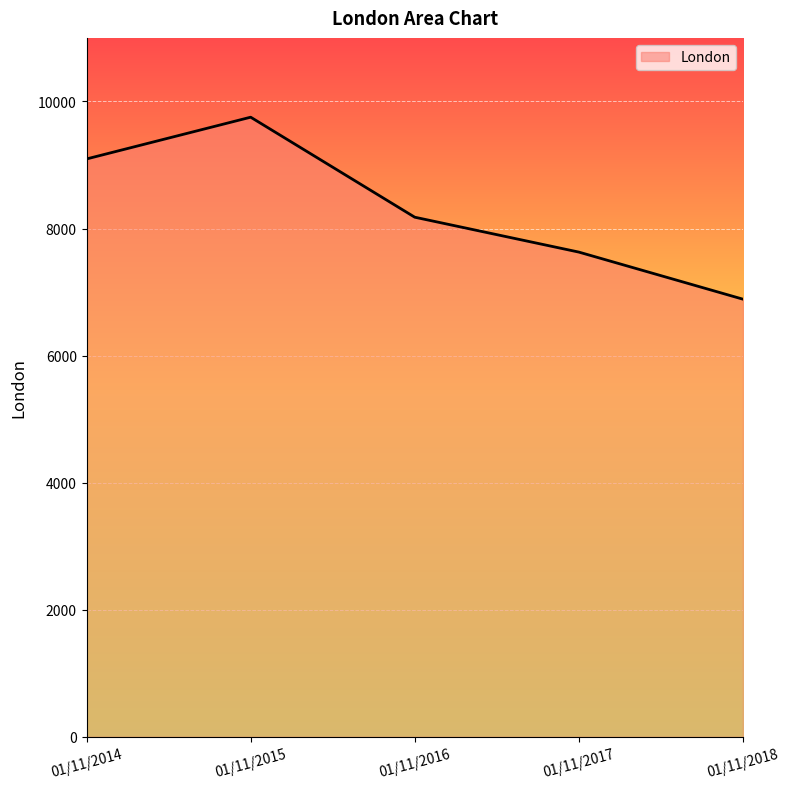

True or false: the data has more than 1 interior local peaks.

False